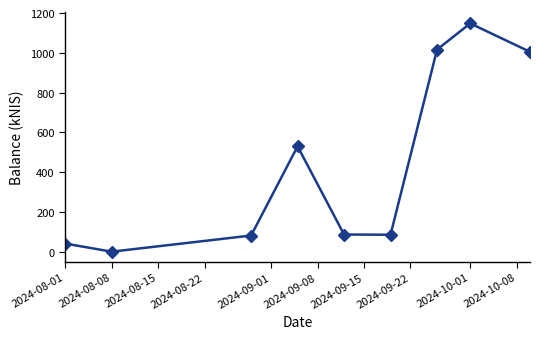

How many interior local peaks (higher than both neighbors) does the data have?

2